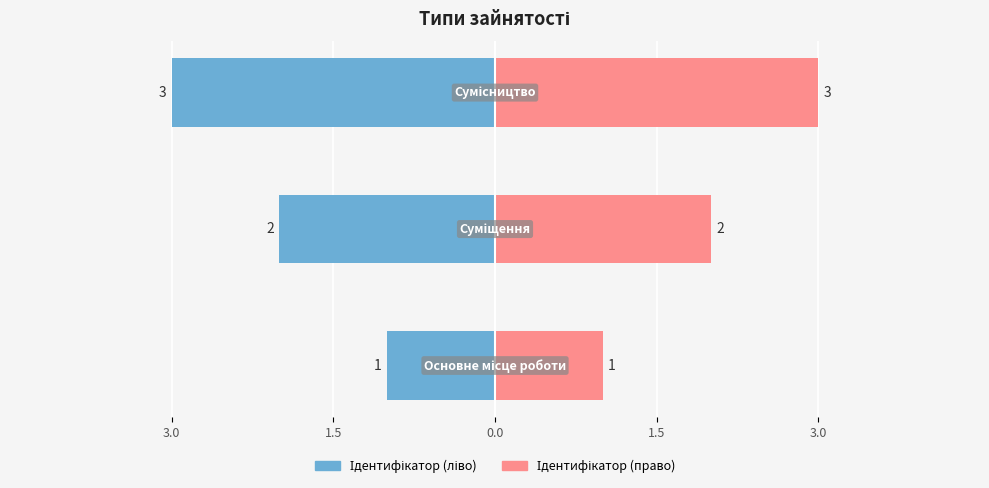

What is the difference between the maximum and second lowest values?

1